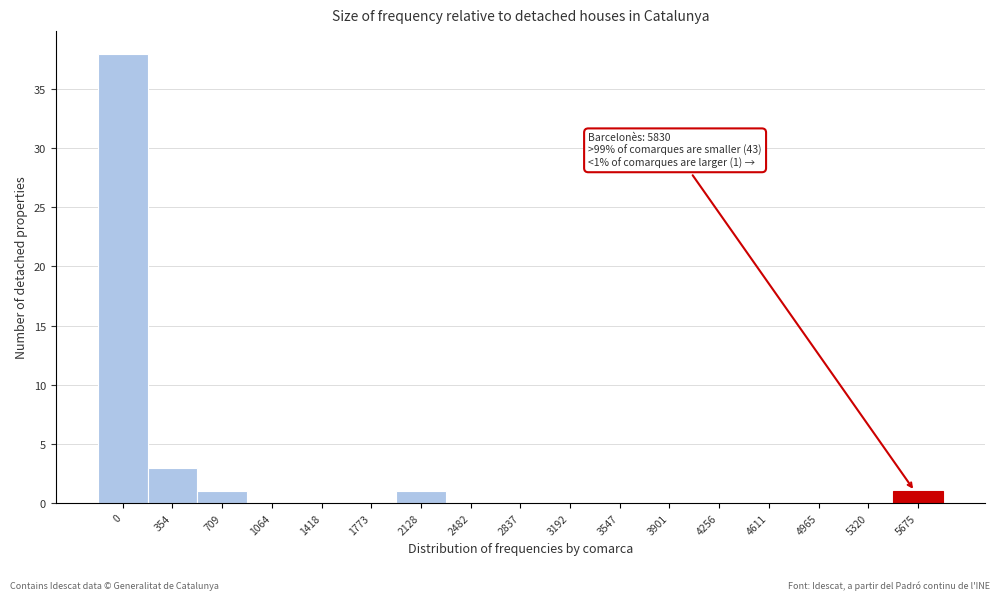

Reading left to right, transcribe all the data shown in this chart.

0=38	354=3	709=1	1064=0	1418=0	1773=0	2128=1	2482=0	2837=0	3192=0	3547=0	3901=0	4256=0	4611=0	4965=0	5320=0	5675=1